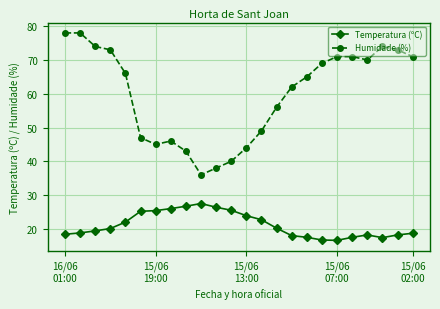

True or false: Humidade (%) has more than 1 points higher than both neighbors.

True